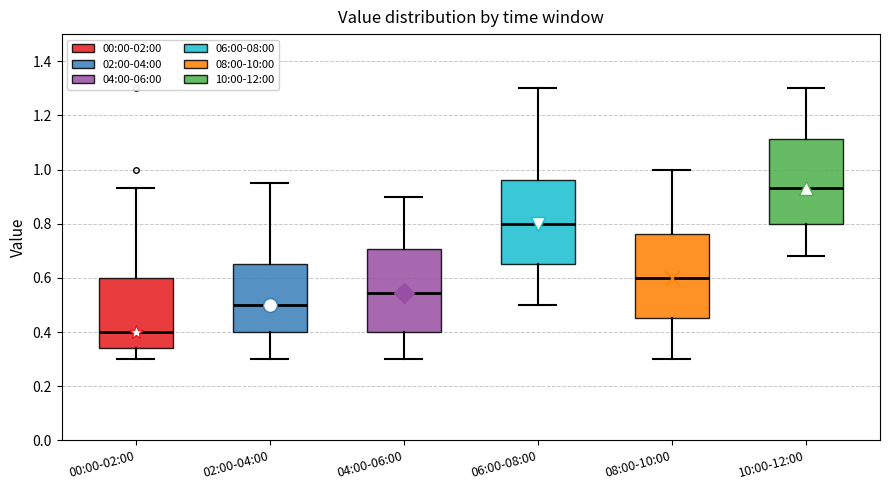

Which box's median line is the highest?

10:00-12:00